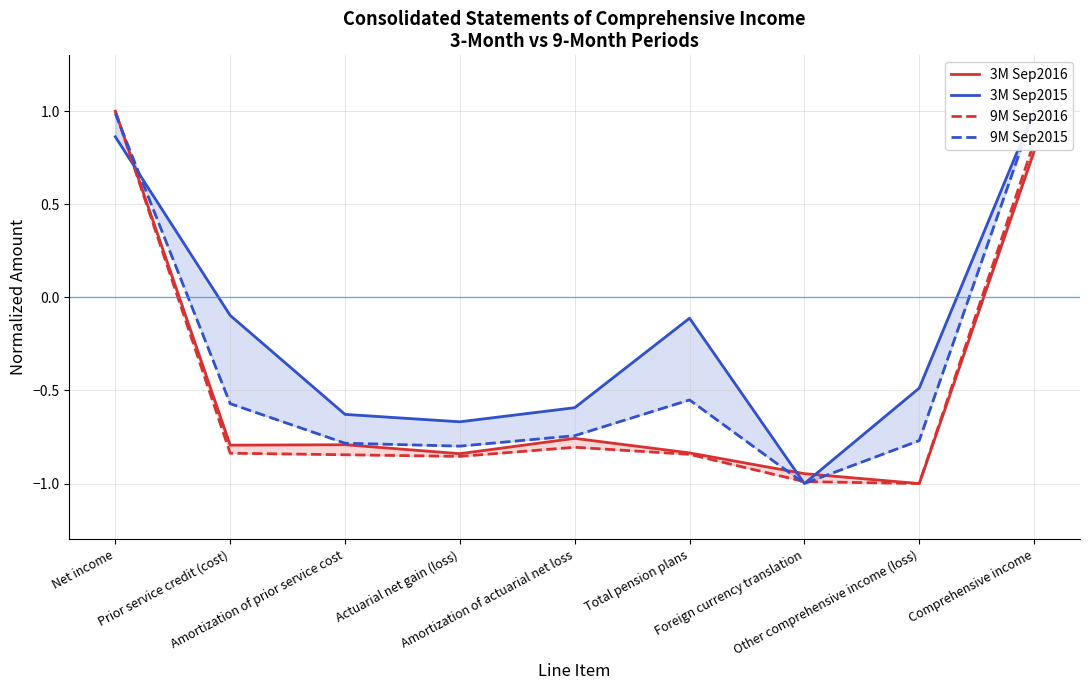

Read the 9M Sep2015 value at Prior service credit (cost).

-0.6